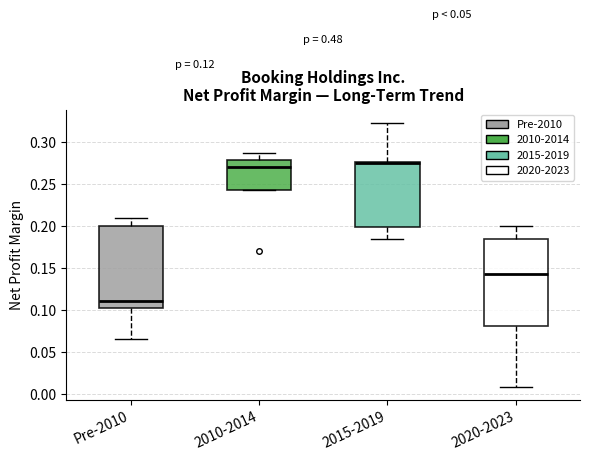

Which box's median line is the highest?

2015-2019